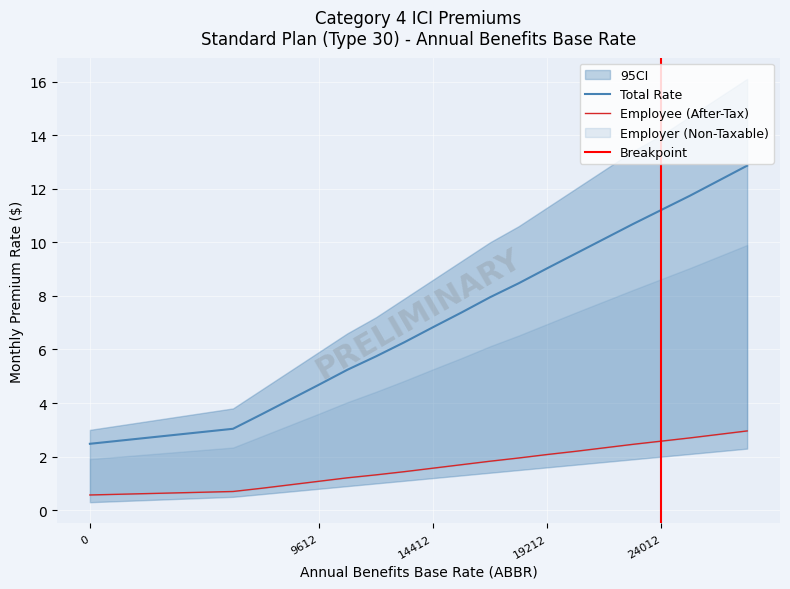

What is the total value across all series at 15612?

9.1